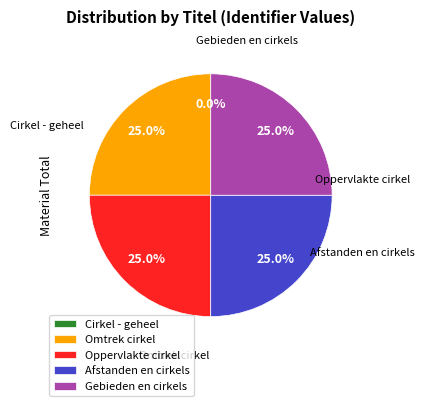

Is it true that Oppervlakte cirkel is 25% of the pie?

True